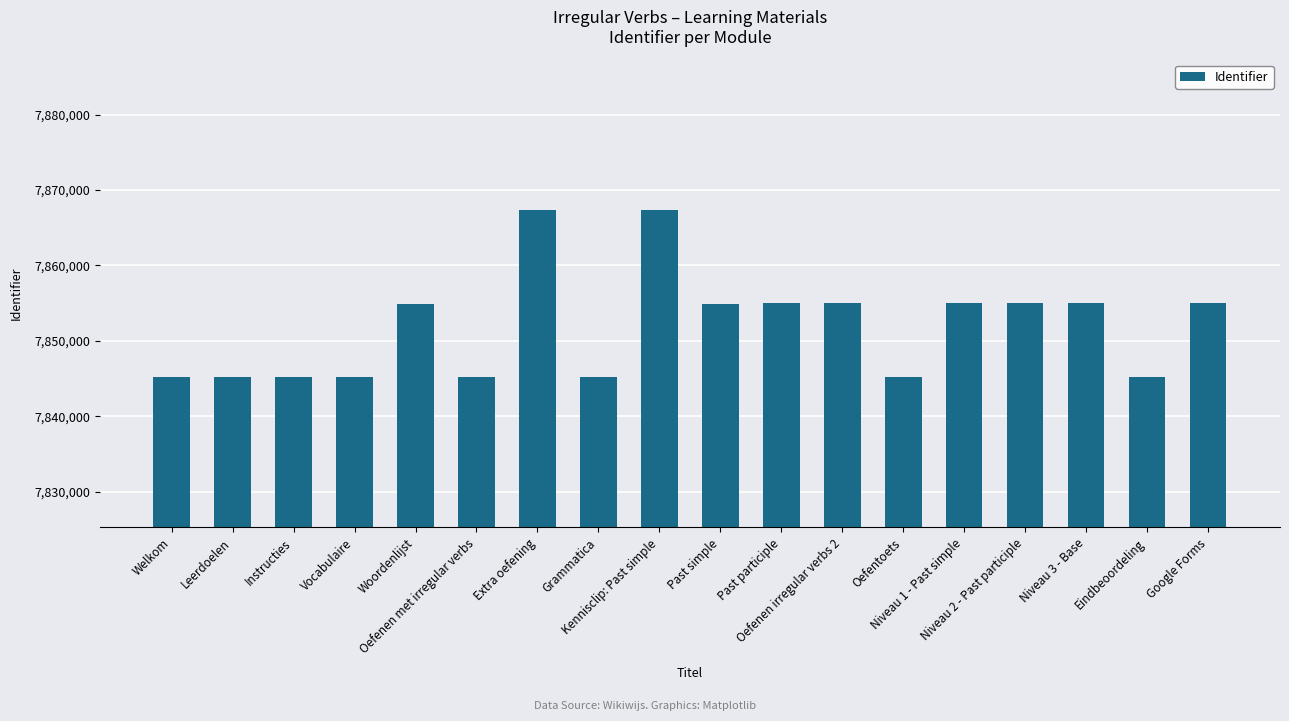

What is the difference between the values at Extra oefening and Niveau 1 - Past simple?

12366